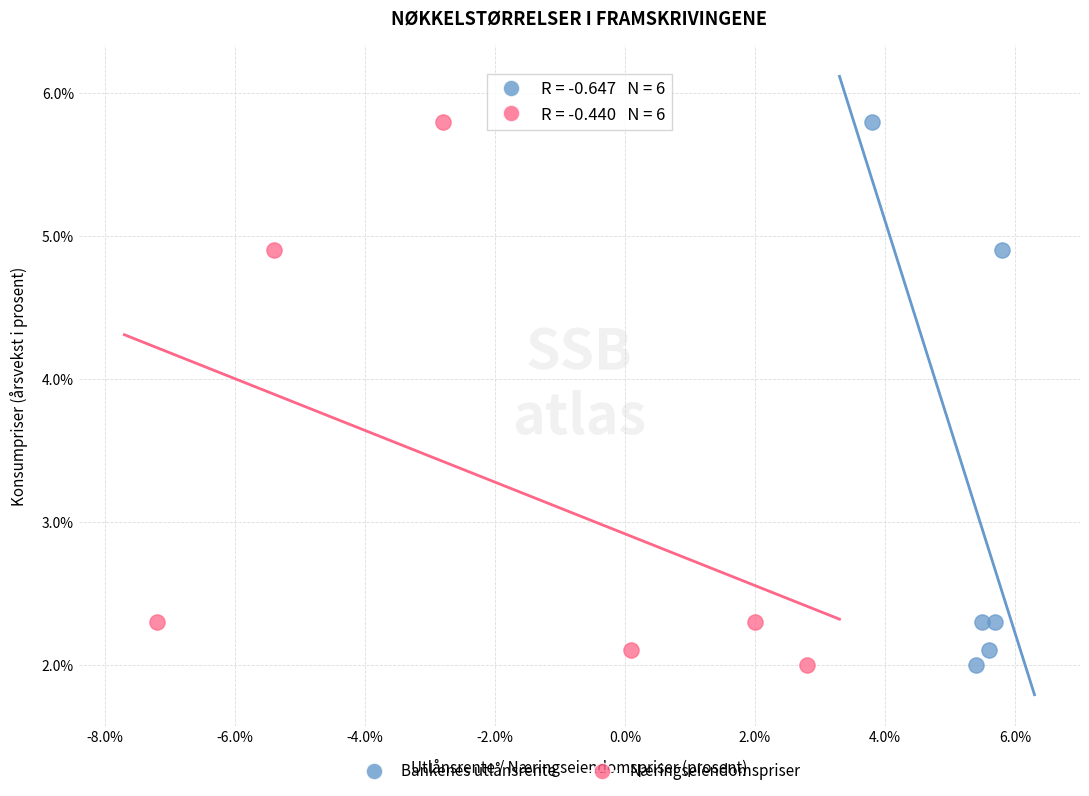

What are all the series names shown in the legend?

Bankenes utlånsrente, Næringseiendomspriser